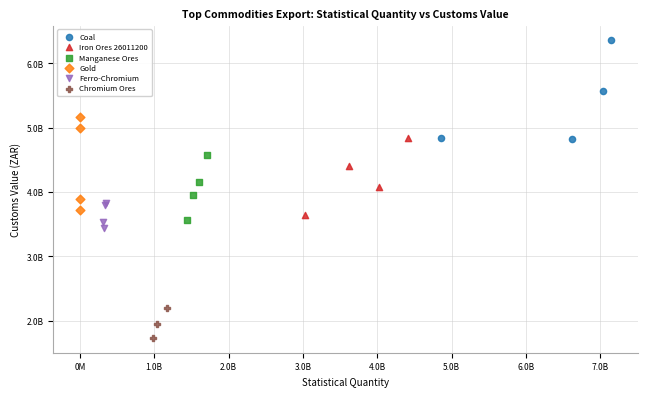

What are all the series names shown in the legend?

Coal, Iron Ores 26011200, Manganese Ores, Gold, Ferro-Chromium, Chromium Ores